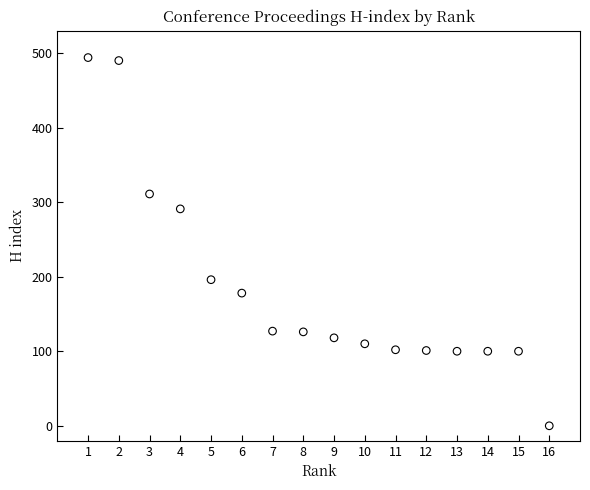

What Y value in the scatter plot is closest to 247?

291